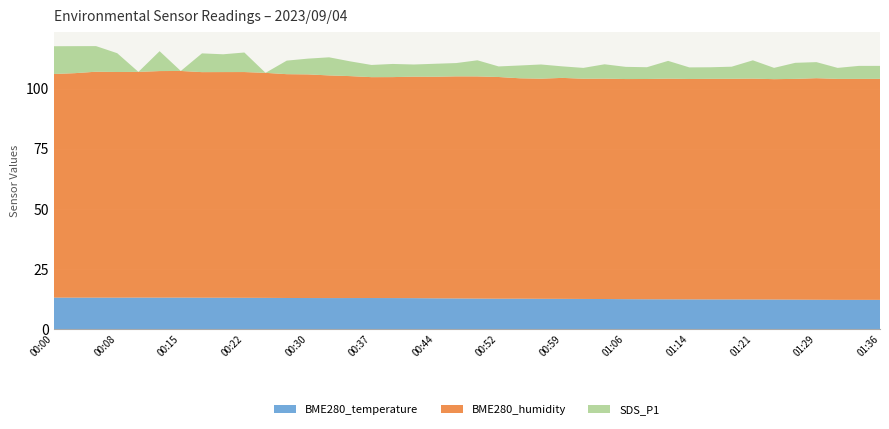

Reading right to left, list all the values displayed in this chart.

BME280_temperature: 01:36=12.2	01:34=12.2	01:31=12.2	01:29=12.2	01:26=12.3	01:24=12.3	01:21=12.3	01:19=12.4	01:16=12.4	01:14=12.4	01:11=12.4	01:09=12.4	01:06=12.5	01:04=12.5	01:02=12.6	00:59=12.6	00:57=12.6	00:54=12.7	00:52=12.7	00:49=12.7	00:47=12.8	00:44=12.8	00:42=12.9	00:39=12.9	00:37=12.9	00:34=12.9	00:32=12.9	00:30=12.9	00:27=13.0	00:25=13.0	00:22=13.1	00:20=13.1	00:17=13.1	00:15=13.1	00:13=13.1	00:10=13.1	00:08=13.1	00:05=13.1	00:03=13.1	00:00=13.1
BME280_humidity: 01:36=91.9	01:34=91.9	01:31=91.9	01:29=92.1	01:26=91.8	01:24=91.7	01:21=91.9	01:19=91.8	01:16=91.8	01:14=91.7	01:11=91.8	01:09=91.6	01:06=91.5	01:04=91.7	01:02=91.6	00:59=91.9	00:57=91.5	00:54=91.7	00:52=92.2	00:49=92.4	00:47=92.4	00:44=92.2	00:42=92.1	00:39=91.9	00:37=91.9	00:34=92.3	00:32=92.6	00:30=93.0	00:27=93.1	00:25=93.6	00:22=93.9	00:20=93.8	00:17=93.8	00:15=94.2	00:13=94.2	00:10=93.9	00:08=93.8	00:05=94.0	00:03=93.3	00:00=93.0
SDS_P1: 01:36=5.4	01:34=5.4	01:31=4.6	01:29=6.7	01:26=6.7	01:24=4.7	01:21=7.6	01:19=5.0	01:16=4.8	01:14=4.8	01:11=7.4	01:09=4.9	01:06=5.1	01:04=6.0	01:02=4.5	00:59=4.8	00:57=5.9	00:54=5.3	00:52=4.4	00:49=6.7	00:47=5.5	00:44=5.4	00:42=5.0	00:39=5.5	00:37=5.1	00:34=6.1	00:32=7.5	00:30=6.5	00:27=5.6	00:25=0.0	00:22=8.1	00:20=7.4	00:17=7.8	00:15=0.0	00:13=8.3	00:10=0.0	00:08=7.8	00:05=10.7	00:03=11.2	00:00=11.6